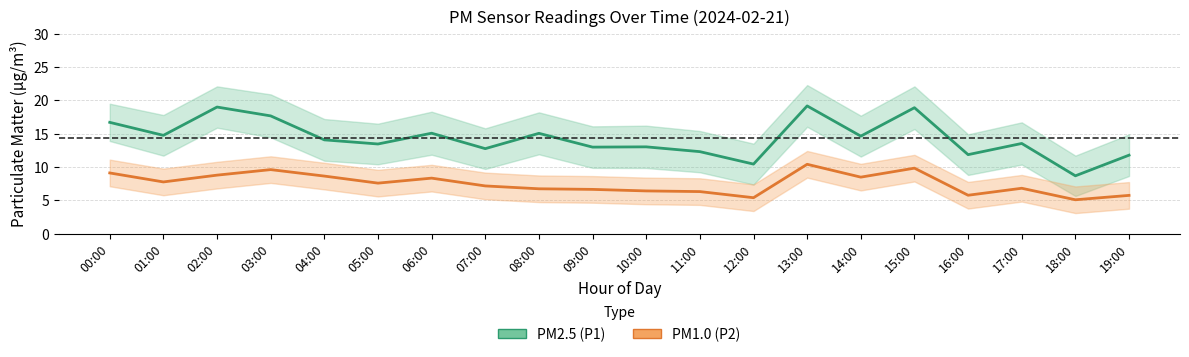

What value does the PM1.0 (P2) series have at 08:00?

6.7